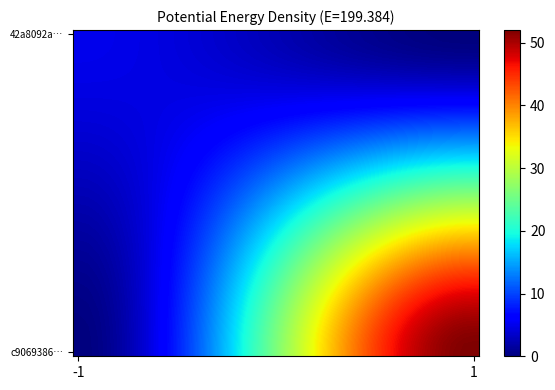

At how many categories does at least one series exceed 51?

4